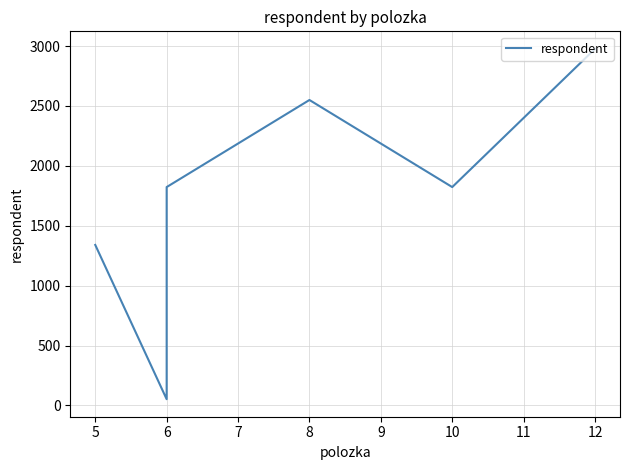

What is the value of the 1st point from the left?

1340